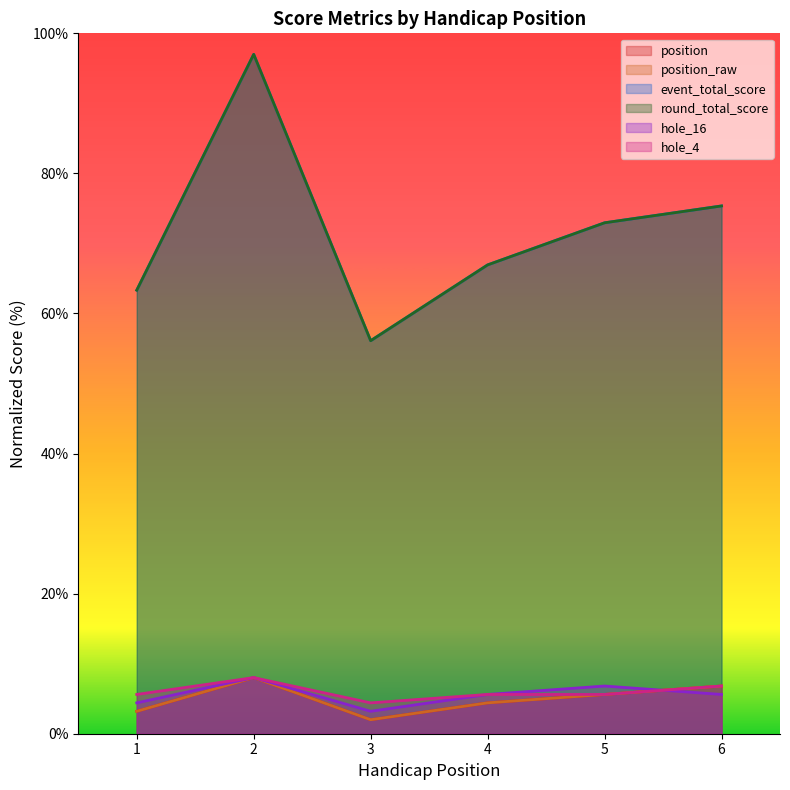

Which category has the highest value in the hole_16 series?

2